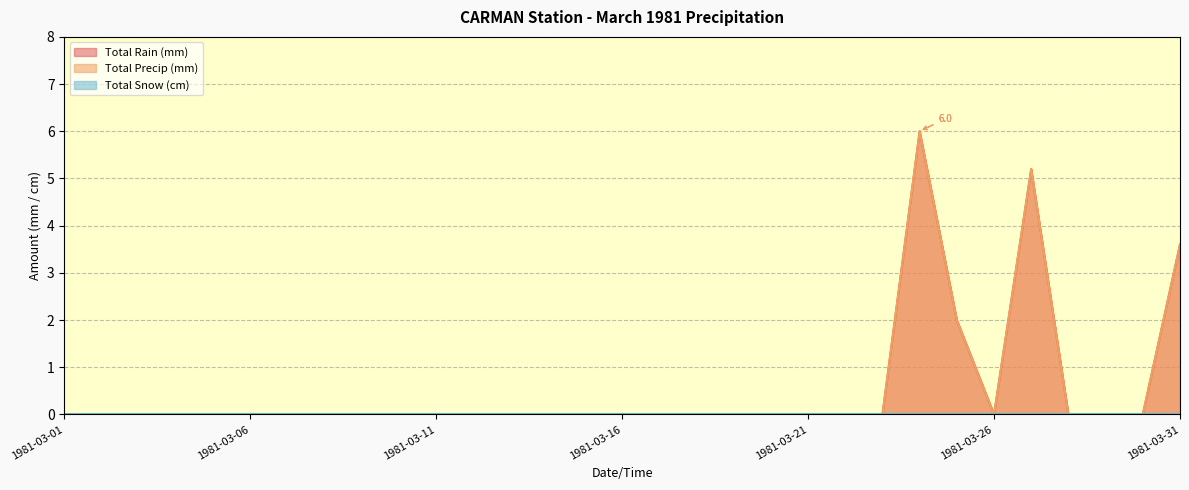

Does the chart display data point markers on the line(s)?

No